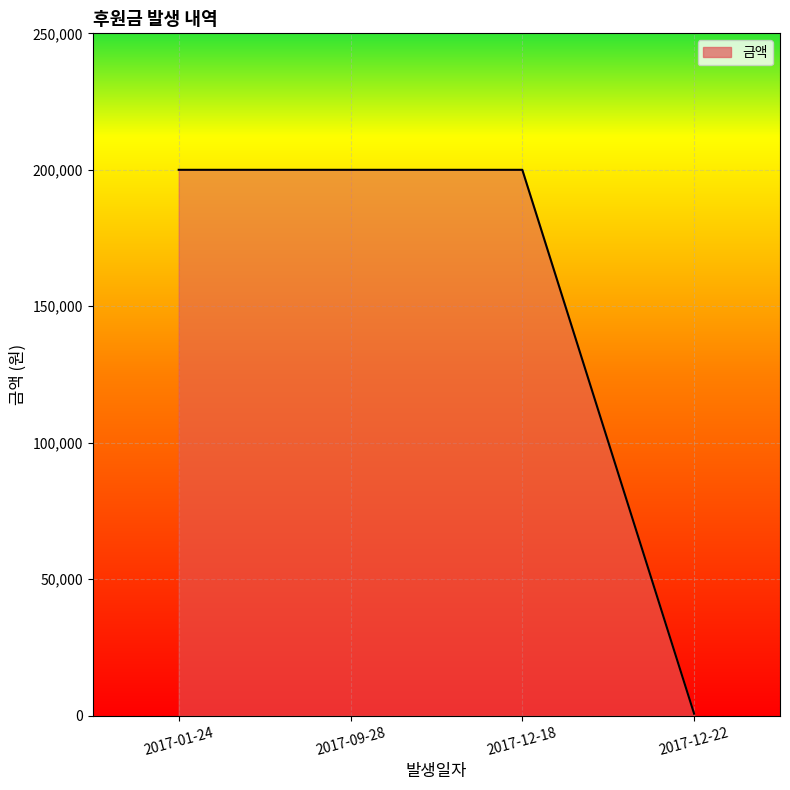

The chart shows a value of 200000 at 2017-09-28. True or false?

True